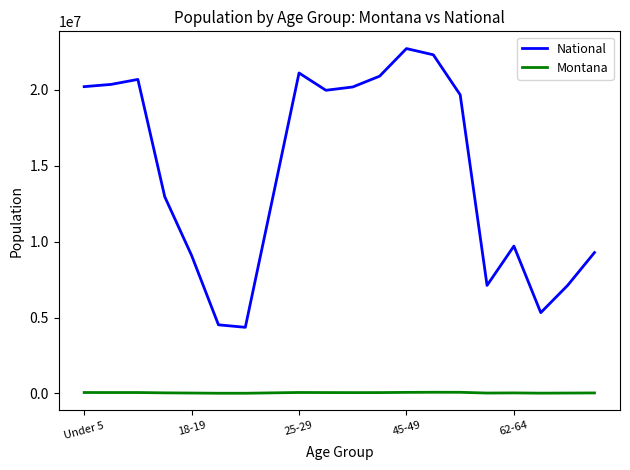

What is the difference between the second highest and minimum values in the Montana series?

62398